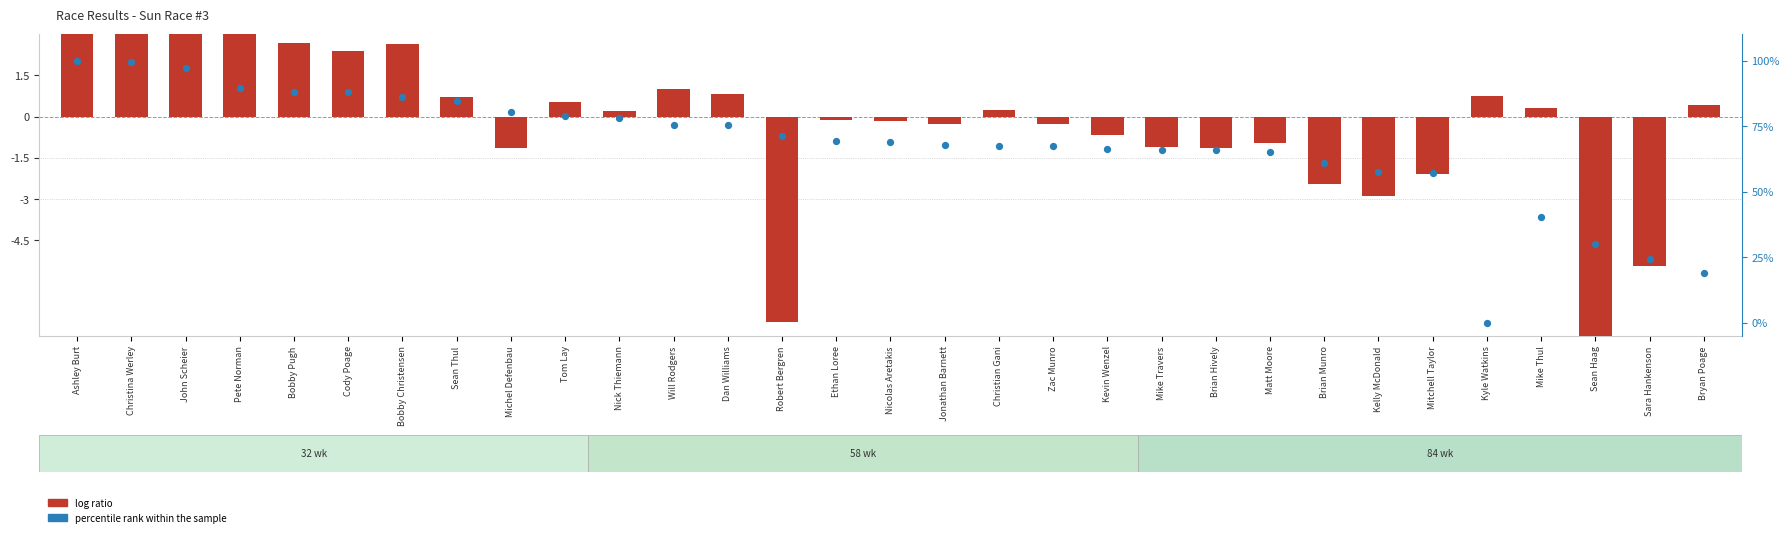

Which series has the largest Y range (max minus min)?

percentile rank within the sample